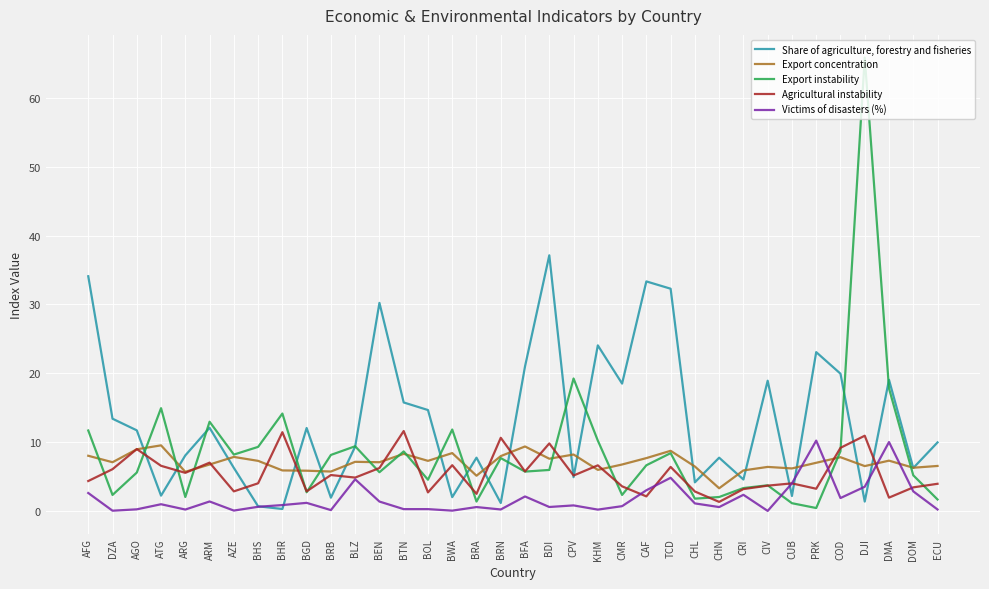

Is it true that Export instability equals 8.4 at TCD?

True